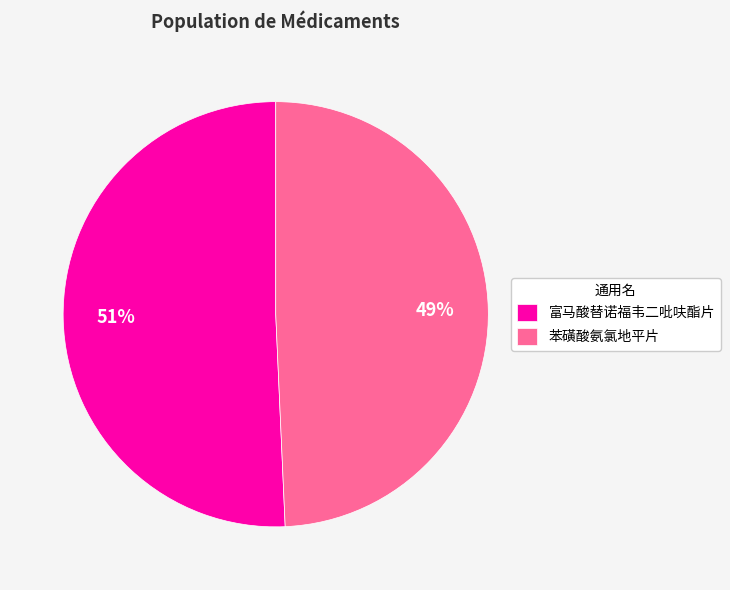

Combined, do 富马酸替诺福韦二吡呋酯片 and 苯磺酸氨氯地平片 account for over 50%?

Yes